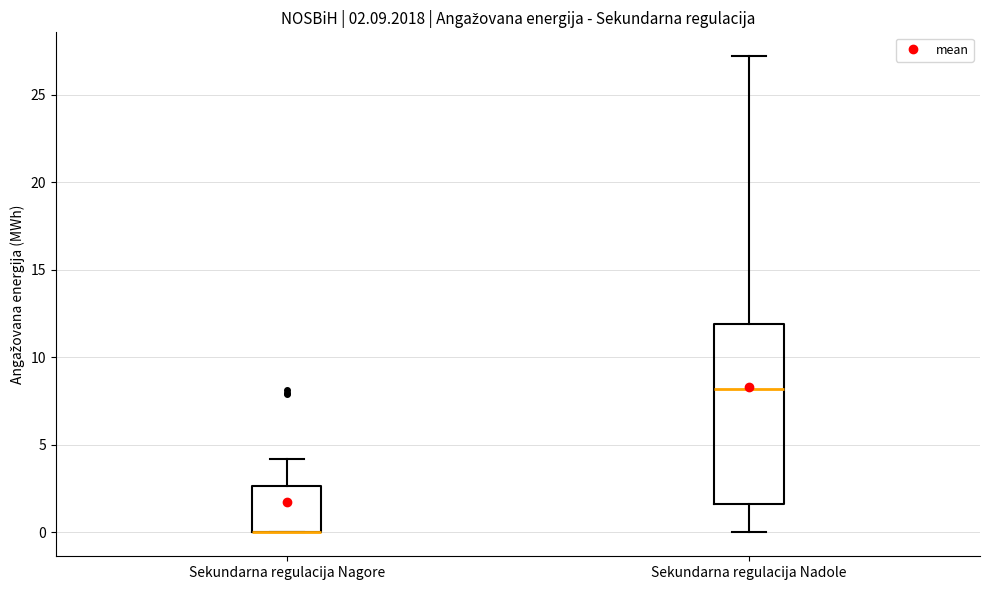

Comparing the boxes themselves (not the whiskers), which one is the tallest?

Sekundarna regulacija Nadole